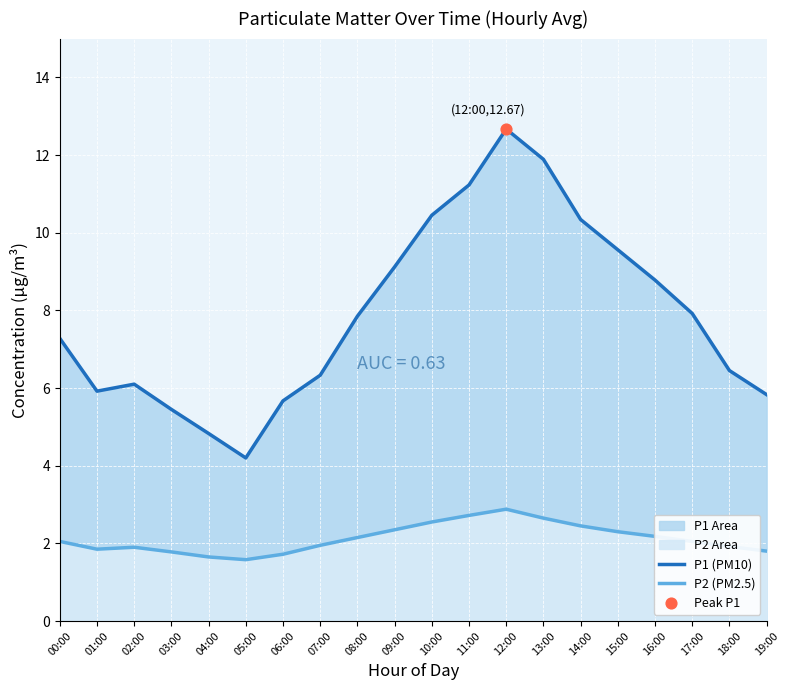

Is the value of P2 (PM2.5) at 12:00 greater than the value of P1 (PM10) at 10:00?

No